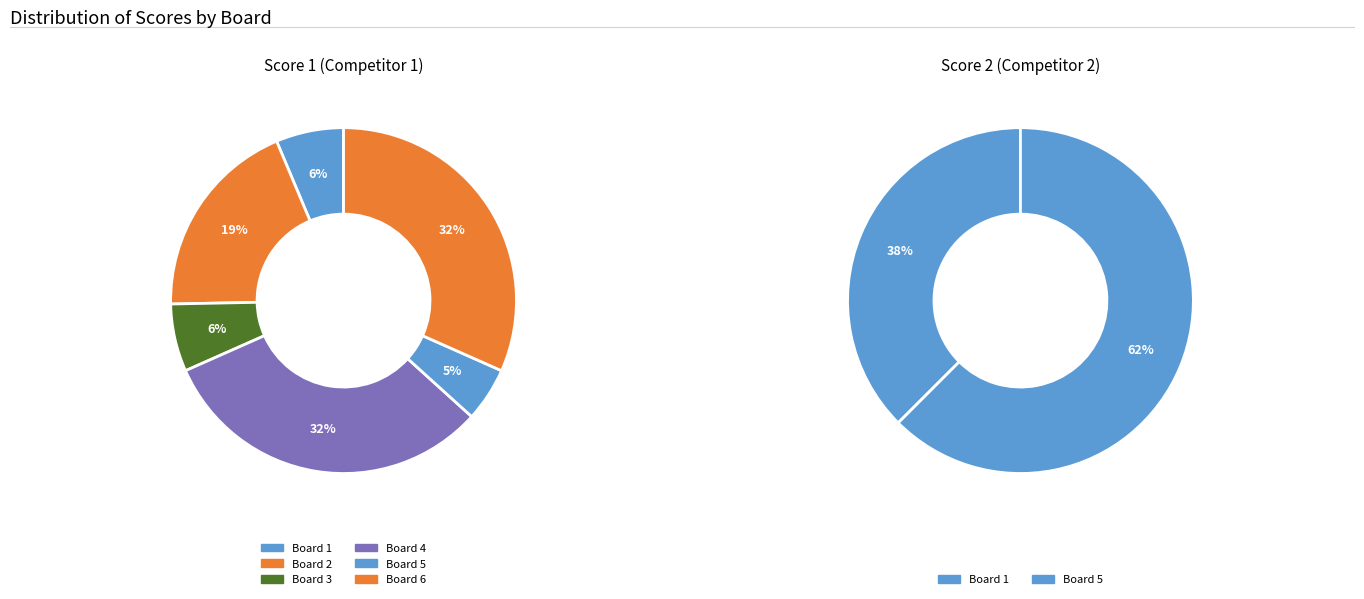

How many slices are in this pie chart?

6